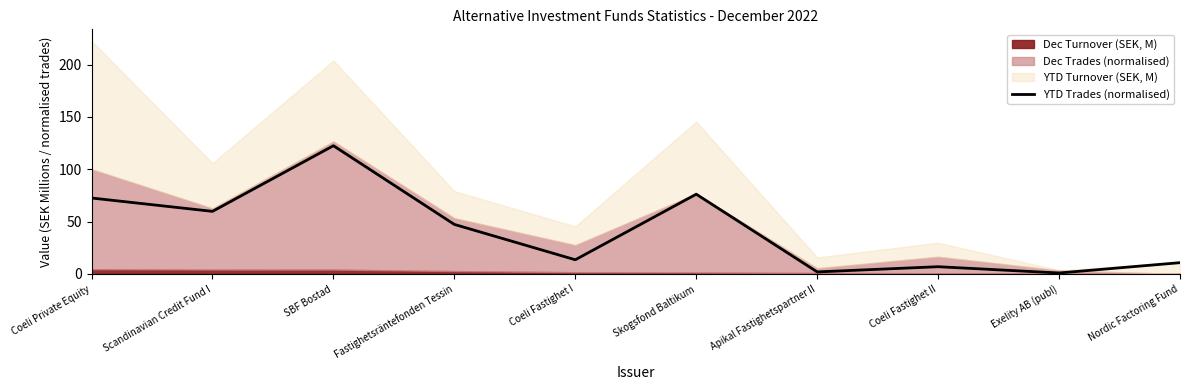

What is the change in value from Fastighetsräntefonden Tessin to Skogsfond Baltikum?

+28.9